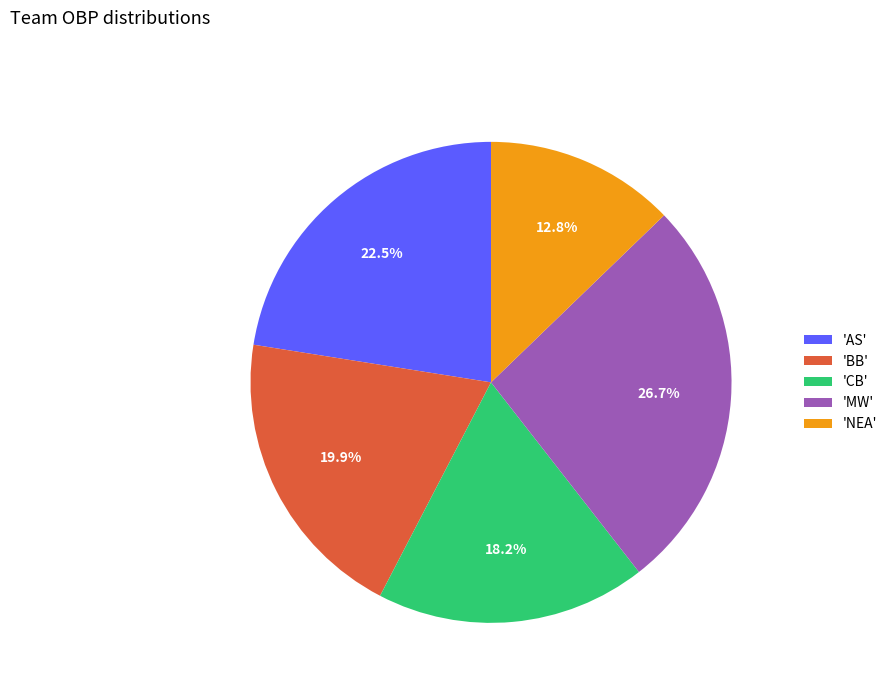

Rank the categories by value from lowest to highest.

'NEA', 'CB', 'BB', 'AS', 'MW'